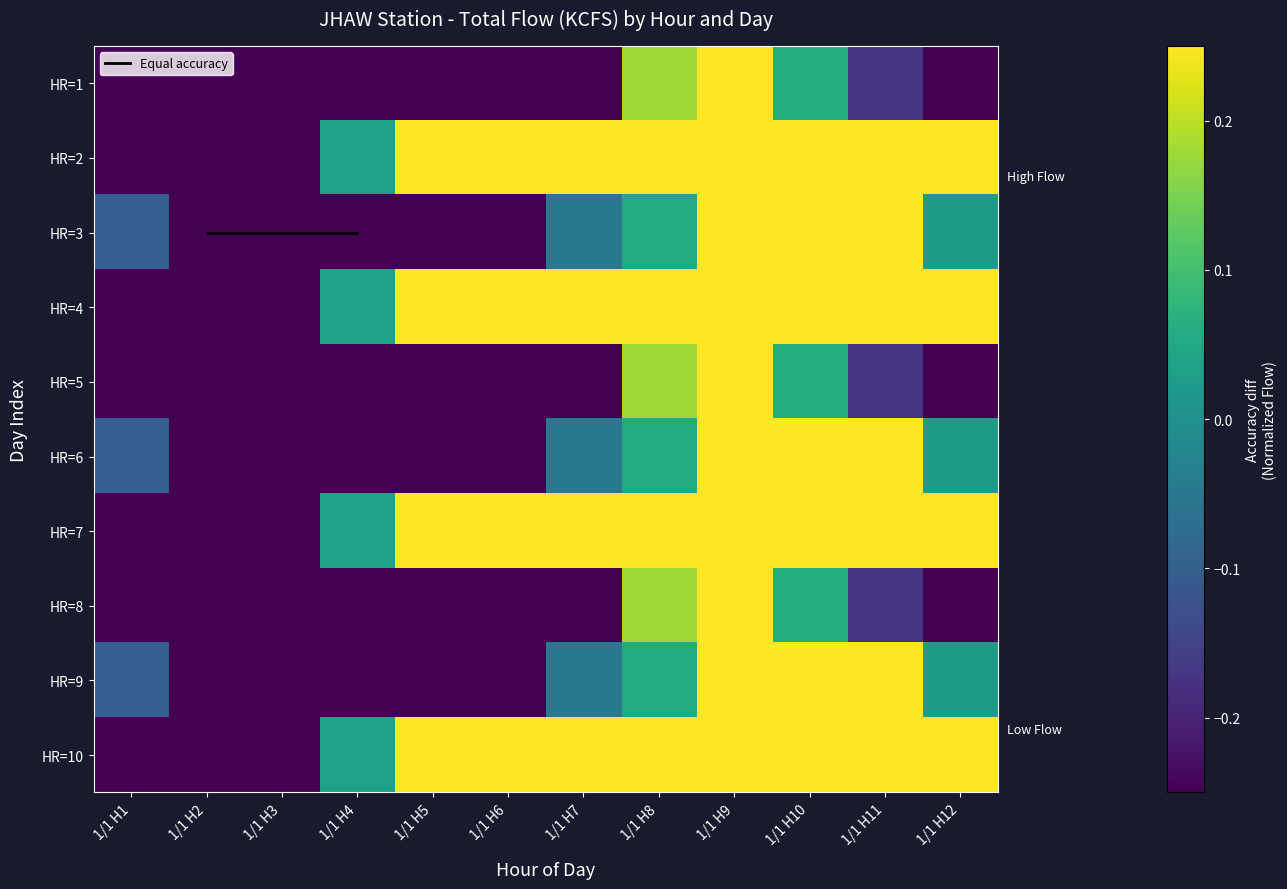

Reading left to right, extract all data points from this chart.

1: 1/1 H1=-0.8	1/1 H2=-0.6	1/1 H3=-0.8	1/1 H4=-0.7	1/1 H5=-0.7	1/1 H6=-0.6	1/1 H7=-0.3	1/1 H8=0.2	1/1 H9=0.4	1/1 H10=0.1	1/1 H11=-0.2	1/1 H12=-0.3
2: 1/1 H1=-0.6	1/1 H2=-0.7	1/1 H3=-0.5	1/1 H4=0.0	1/1 H5=0.6	1/1 H6=0.7	1/1 H7=0.5	1/1 H8=2.0	1/1 H9=1.8	1/1 H10=1.8	1/1 H11=1.6	1/1 H12=0.8
3: 1/1 H1=-0.1	1/1 H2=-1.0	1/1 H3=-1.9	1/1 H4=-1.9	1/1 H5=-2.0	1/1 H6=-1.3	1/1 H7=-0.0	1/1 H8=0.1	1/1 H9=0.6	1/1 H10=0.9	1/1 H11=0.4	1/1 H12=0.0
4: 1/1 H1=-0.6	1/1 H2=-0.7	1/1 H3=-0.5	1/1 H4=0.0	1/1 H5=0.6	1/1 H6=0.7	1/1 H7=0.5	1/1 H8=2.0	1/1 H9=1.8	1/1 H10=1.8	1/1 H11=1.6	1/1 H12=0.8
5: 1/1 H1=-0.8	1/1 H2=-0.6	1/1 H3=-0.8	1/1 H4=-0.7	1/1 H5=-0.7	1/1 H6=-0.6	1/1 H7=-0.3	1/1 H8=0.2	1/1 H9=0.4	1/1 H10=0.1	1/1 H11=-0.2	1/1 H12=-0.3
6: 1/1 H1=-0.1	1/1 H2=-1.0	1/1 H3=-1.9	1/1 H4=-1.9	1/1 H5=-2.0	1/1 H6=-1.3	1/1 H7=-0.0	1/1 H8=0.1	1/1 H9=0.6	1/1 H10=0.9	1/1 H11=0.4	1/1 H12=0.0
7: 1/1 H1=-0.6	1/1 H2=-0.7	1/1 H3=-0.5	1/1 H4=0.0	1/1 H5=0.6	1/1 H6=0.7	1/1 H7=0.5	1/1 H8=2.0	1/1 H9=1.8	1/1 H10=1.8	1/1 H11=1.6	1/1 H12=0.8
8: 1/1 H1=-0.8	1/1 H2=-0.6	1/1 H3=-0.8	1/1 H4=-0.7	1/1 H5=-0.7	1/1 H6=-0.6	1/1 H7=-0.3	1/1 H8=0.2	1/1 H9=0.4	1/1 H10=0.1	1/1 H11=-0.2	1/1 H12=-0.3
9: 1/1 H1=-0.1	1/1 H2=-1.0	1/1 H3=-1.9	1/1 H4=-1.9	1/1 H5=-2.0	1/1 H6=-1.3	1/1 H7=-0.0	1/1 H8=0.1	1/1 H9=0.6	1/1 H10=0.9	1/1 H11=0.4	1/1 H12=0.0
10: 1/1 H1=-0.6	1/1 H2=-0.7	1/1 H3=-0.5	1/1 H4=0.0	1/1 H5=0.6	1/1 H6=0.7	1/1 H7=0.5	1/1 H8=2.0	1/1 H9=1.8	1/1 H10=1.8	1/1 H11=1.6	1/1 H12=0.8